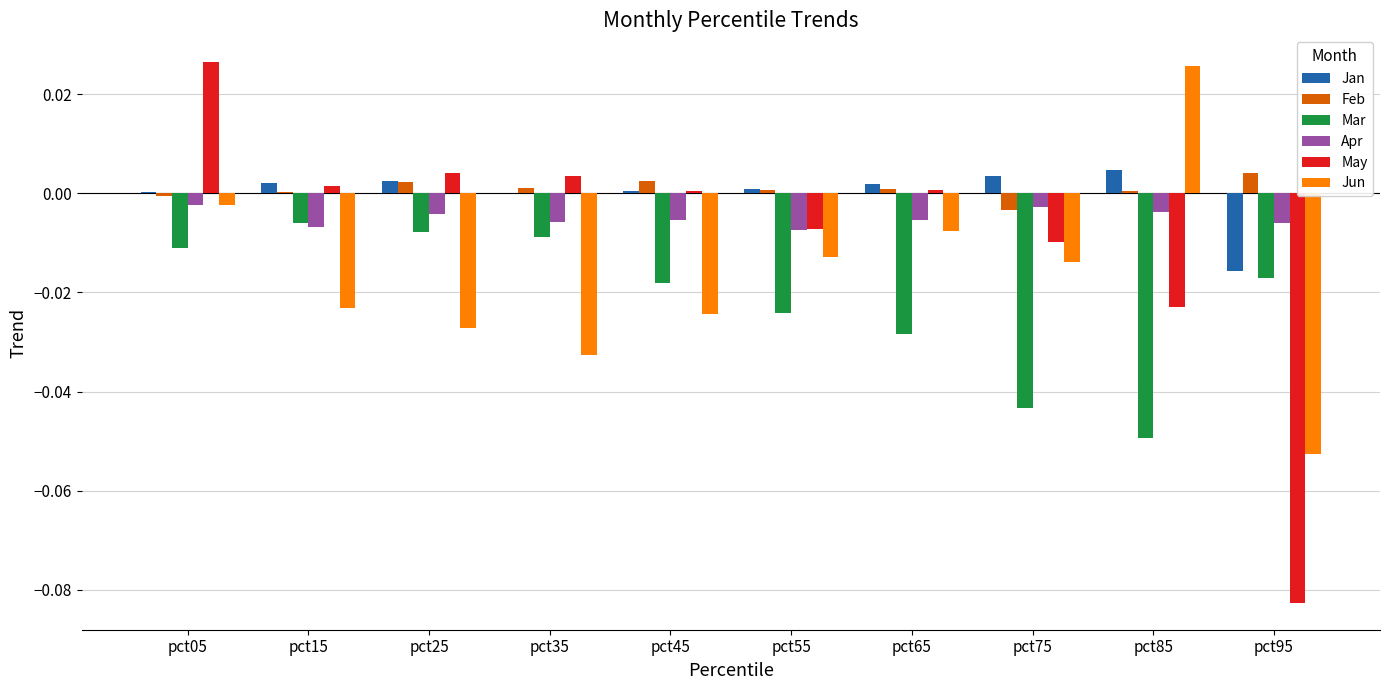

At which label does Jun first exceed 0?

pct85